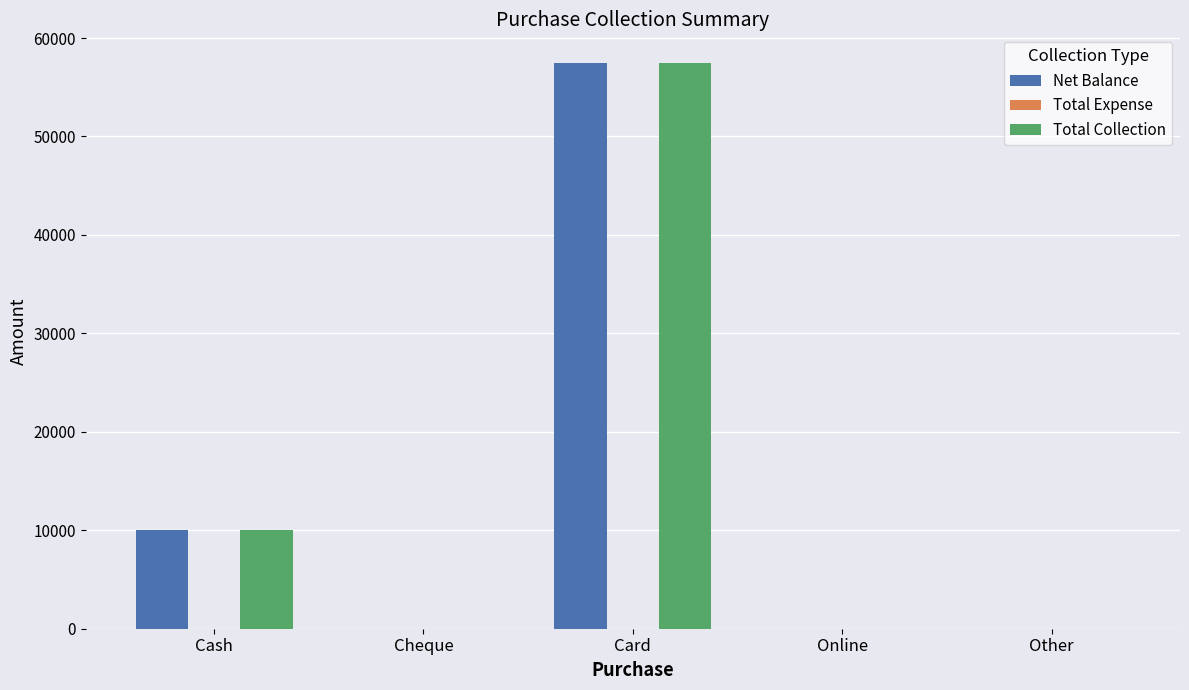

Where is Net Balance nearest to the value 28750?

Cash